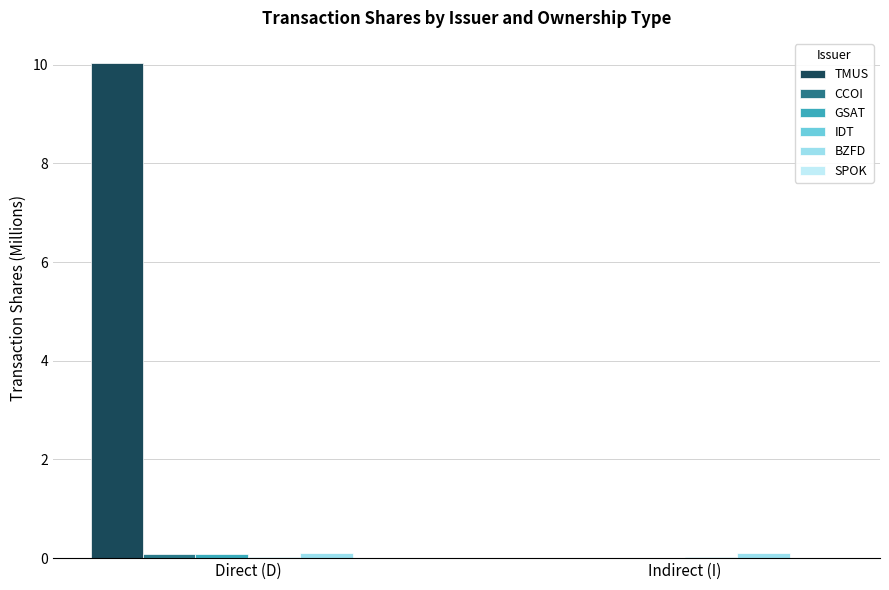

Which series has the largest total across all categories?

TMUS